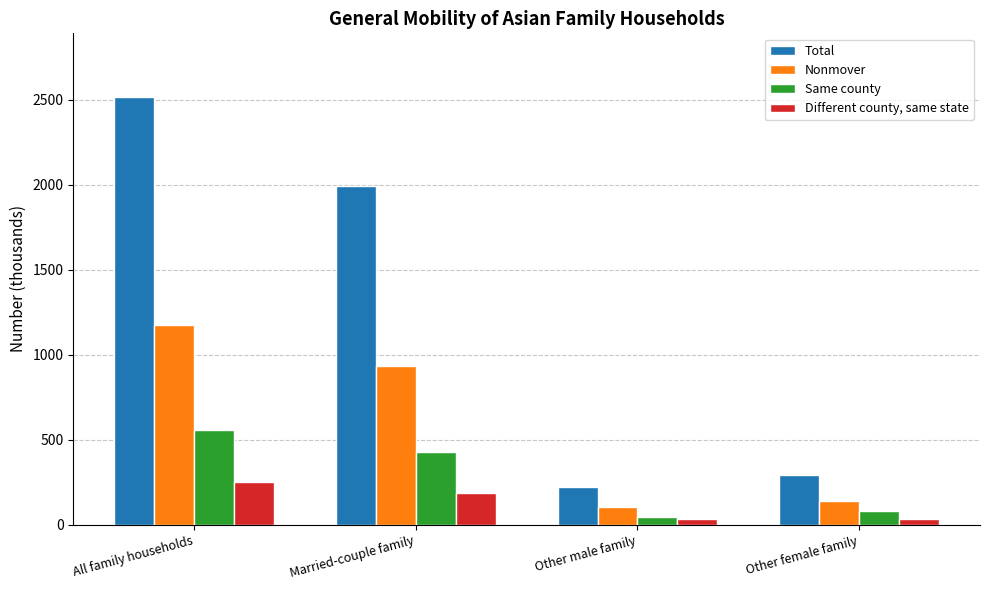

What is the label of the 1st bar from the left?

All family households